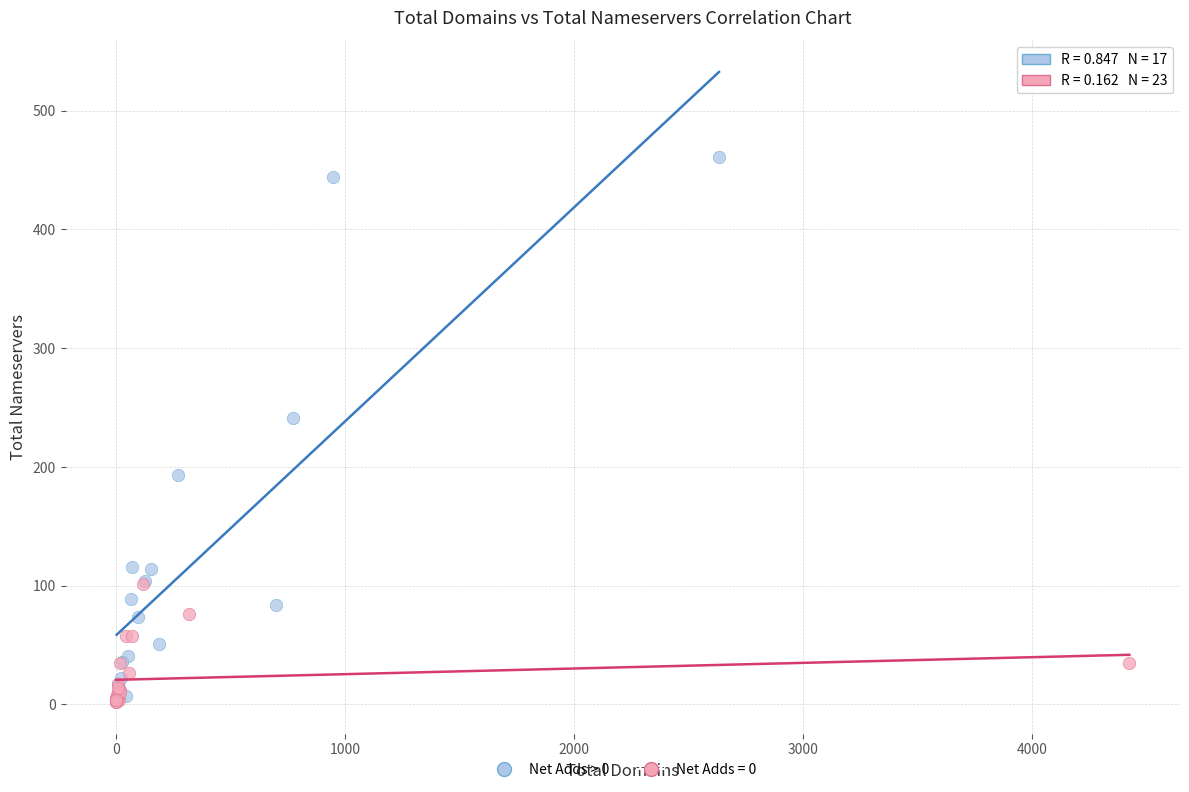

Which series contains the highest Y value?

Net Adds > 0